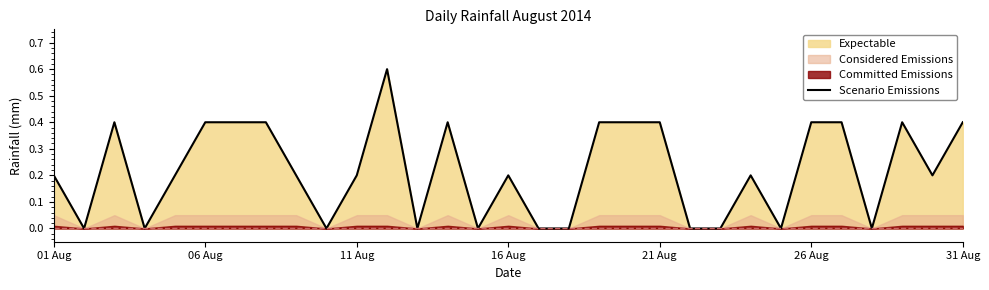

What is the difference between the maximum and minimum values?

0.6